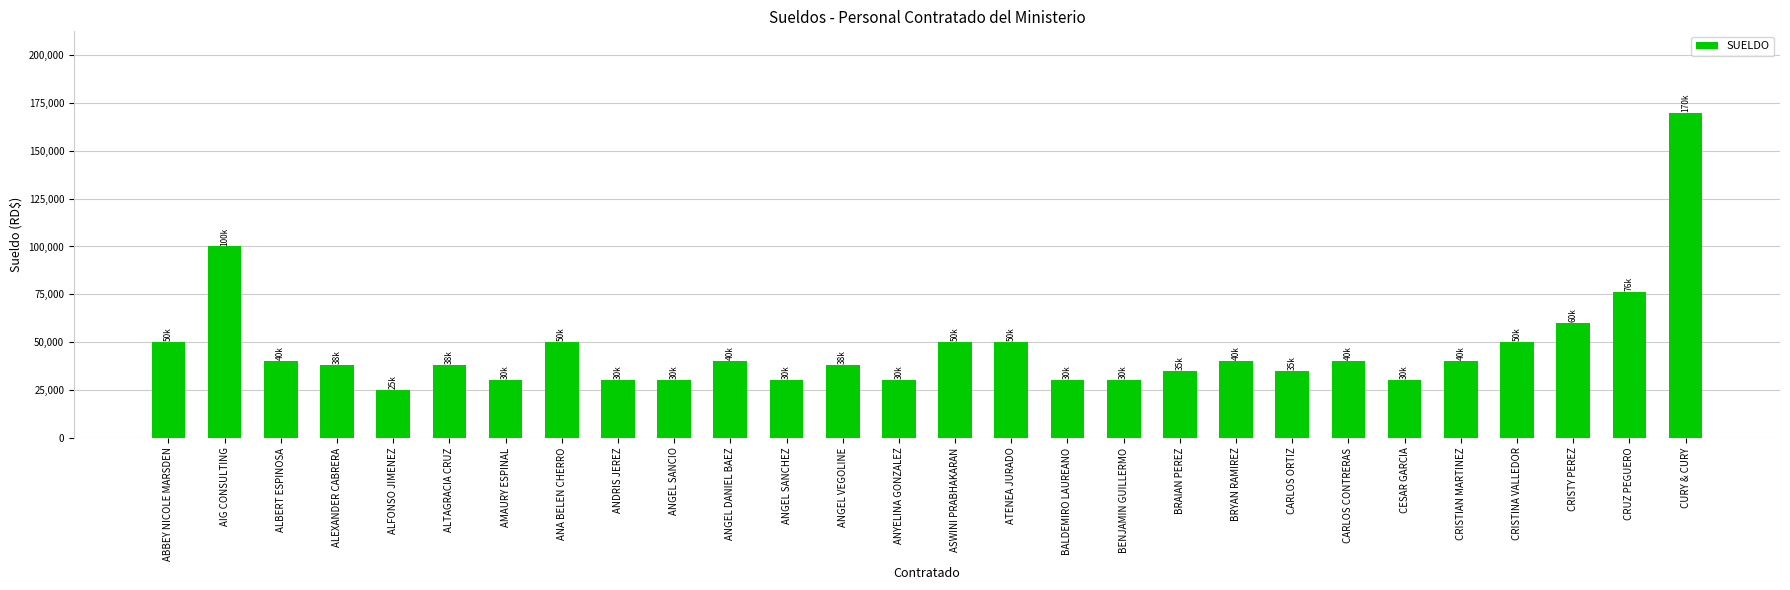

At which label is the value closest to 97500?

AIG CONSULTING